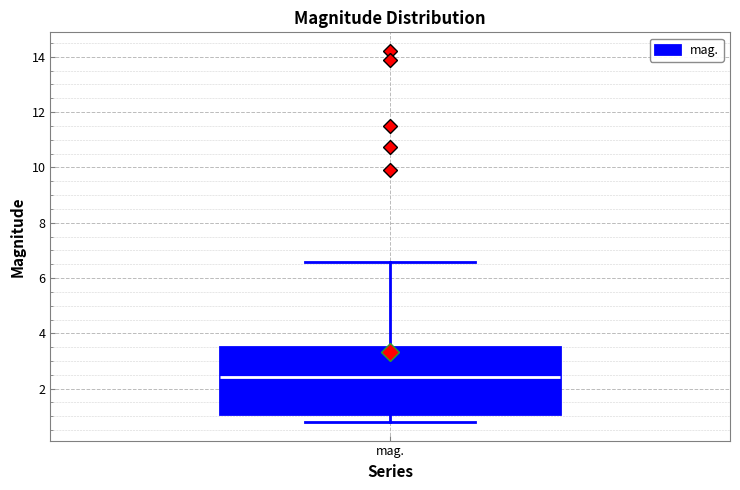

Where is the upper edge of the box for mag. on the y-axis? The values are not printed on the chart, so give them approximately, as read against the axis.

3.4